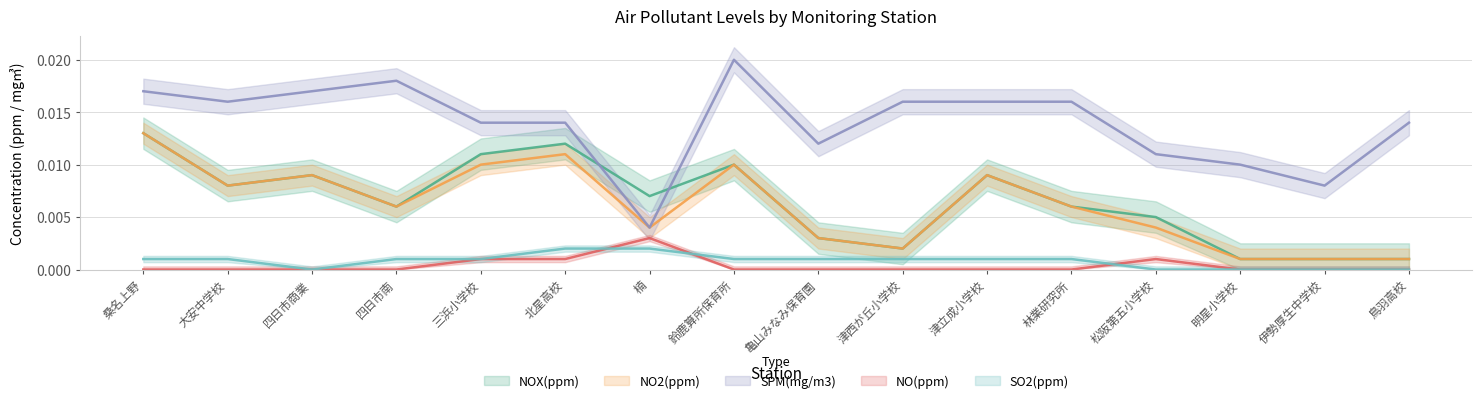

At which category does the chart reach its minimum across all series?

桑名上野